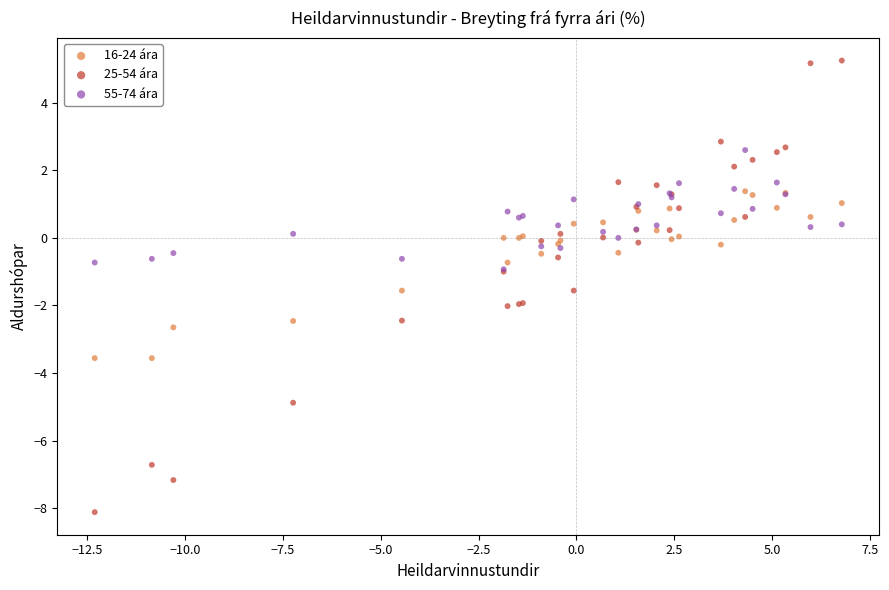

What are all the series names shown in the legend?

16-24 ára, 25-54 ára, 55-74 ára